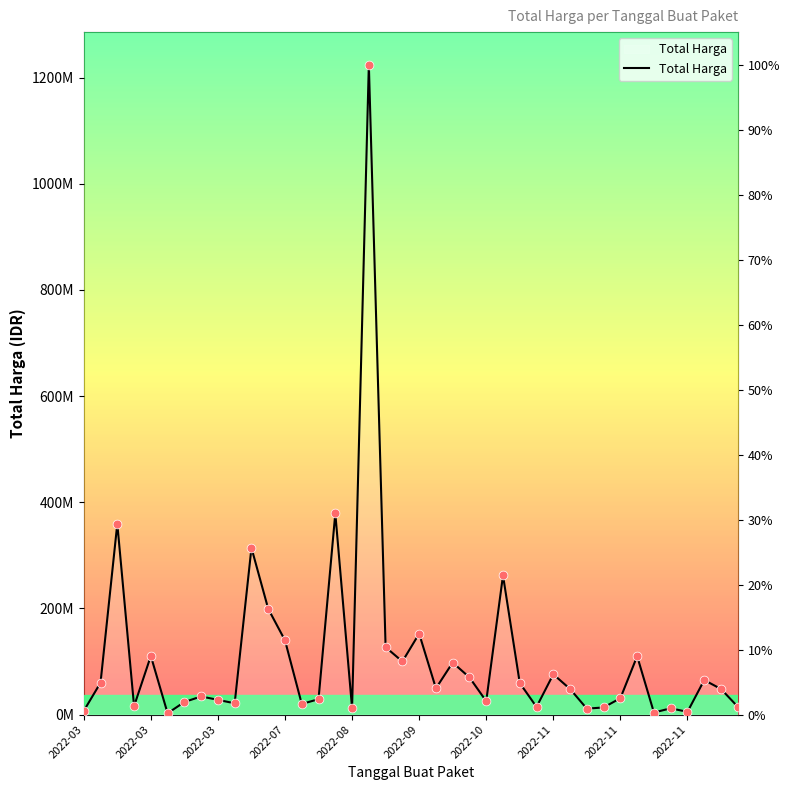

Approximately how many times larger is the value at 35 compared to 2022-03?

1.7